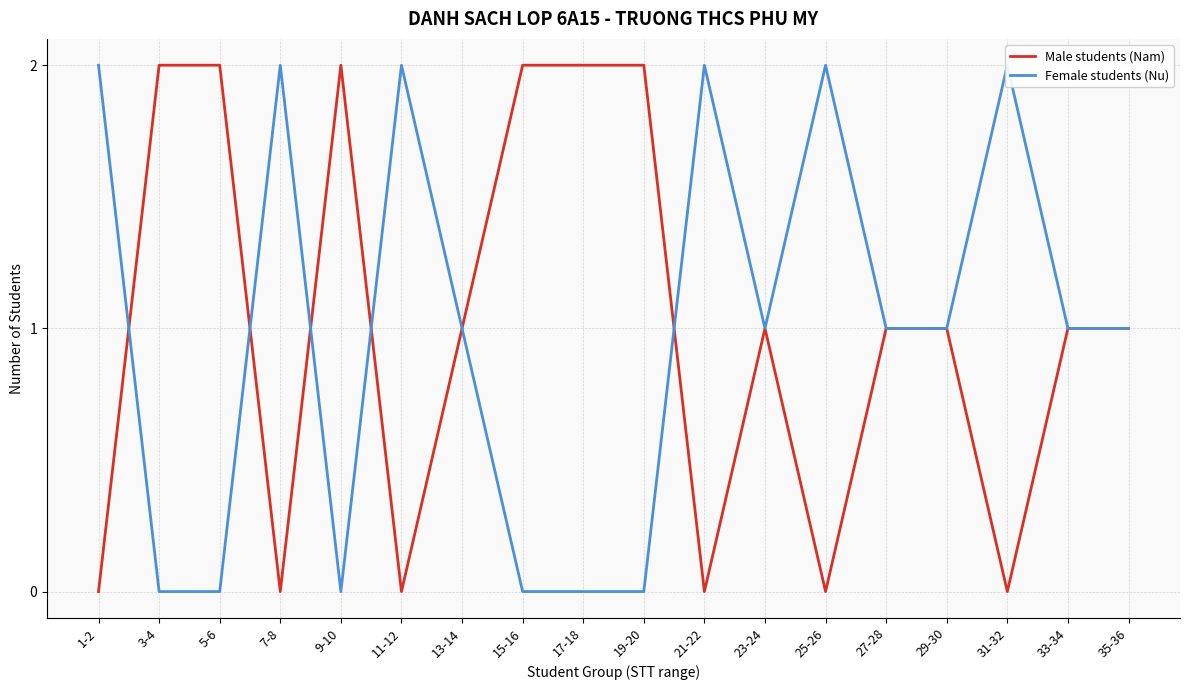

At which category does the chart reach its minimum across all series?

1-2